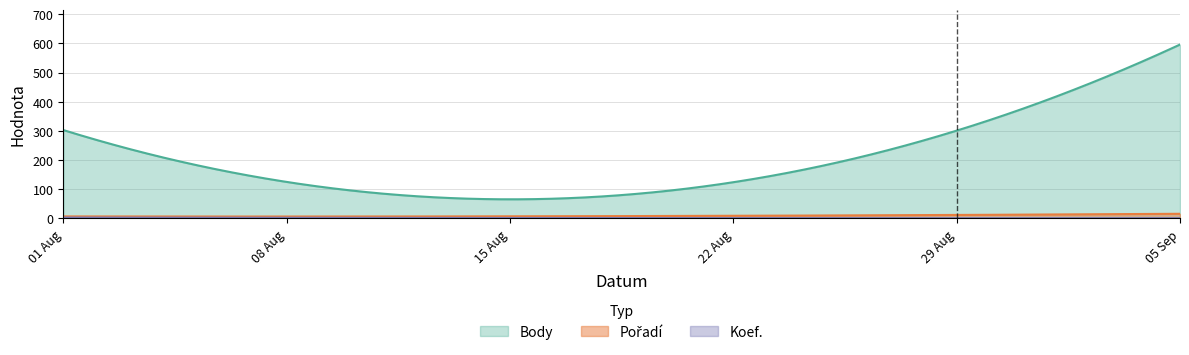

What is the value of the Pořadí point at the 2nd from the left?

12